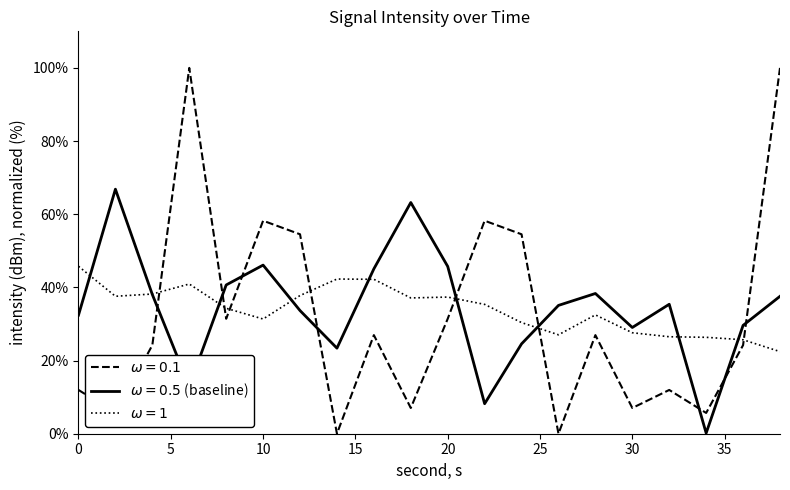

What are all the series names shown in the legend?

$\omega = 0.1$, $\omega = 0.5$ (baseline), $\omega = 1$